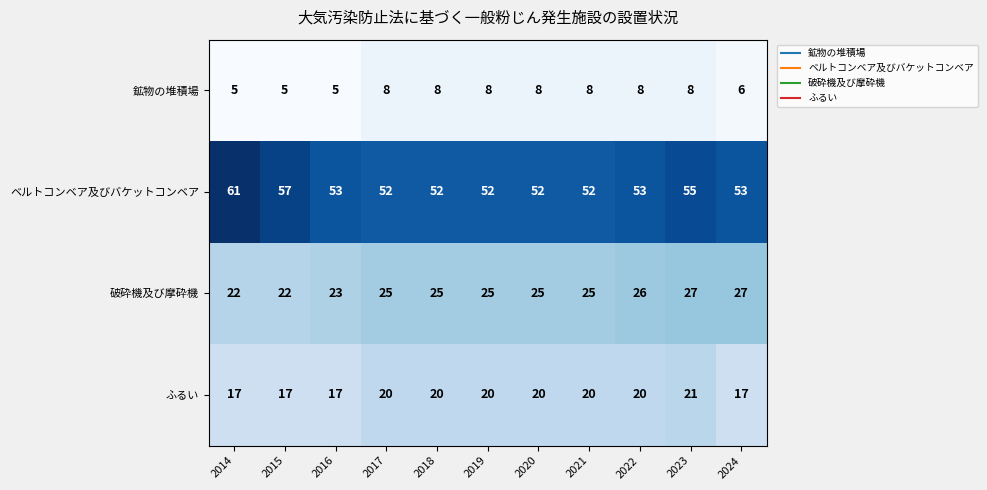

List the series in order of their peak value, lowest first.

鉱物の堆積場, ふるい, 破砕機及び摩砕機, ベルトコンベア及びバケットコンベア